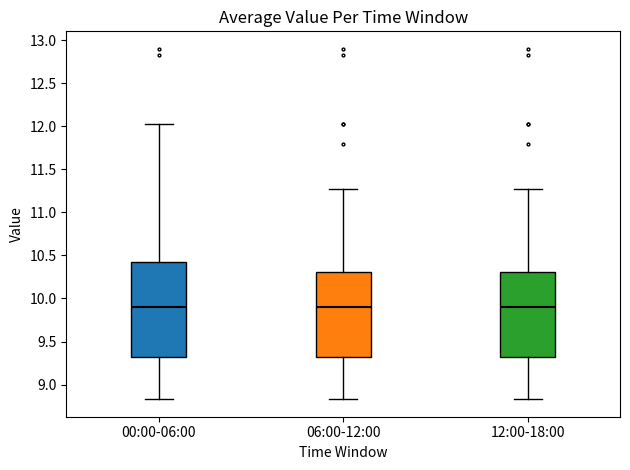

Which box is the tallest, from its lower edge to its upper edge?

00:00-06:00